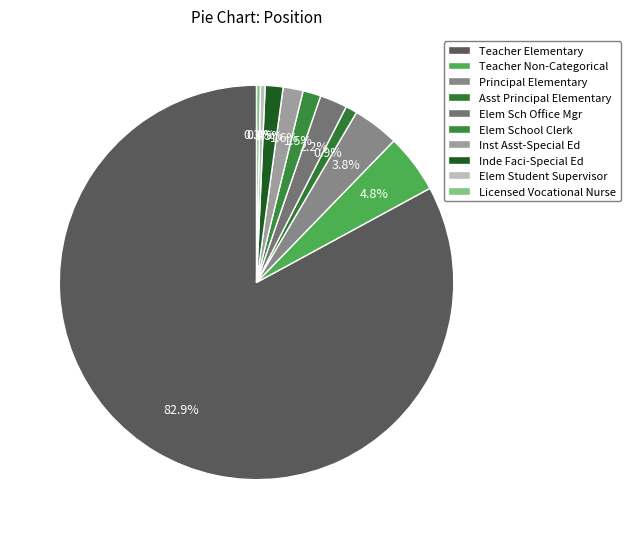

True or false: Asst Principal Elementary accounts for 16% of the total.

False